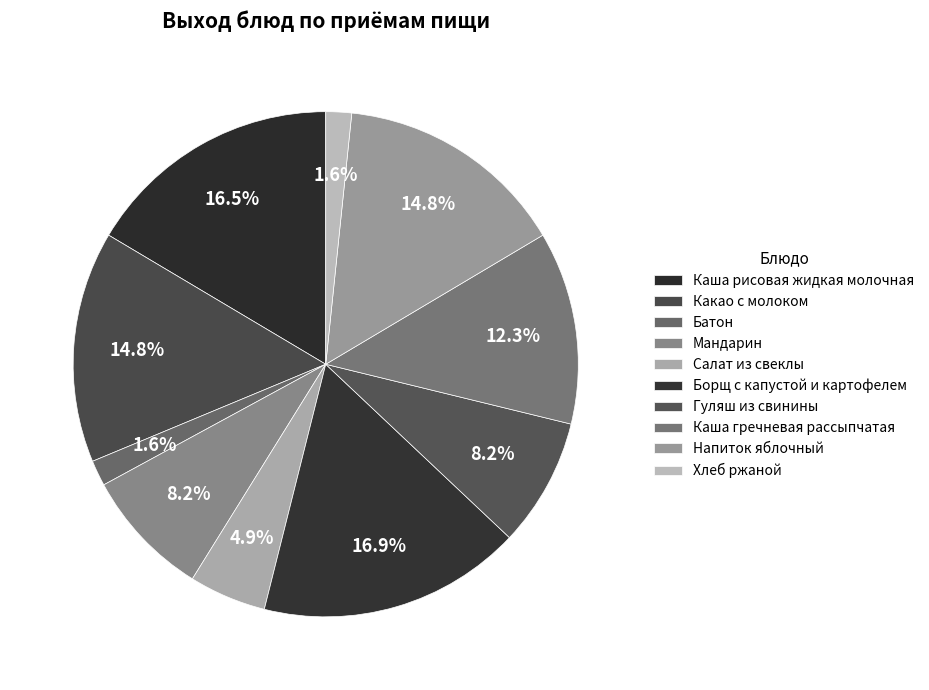

The Борщ с капустой и картофелем slice represents 17% of the pie. True or false?

True